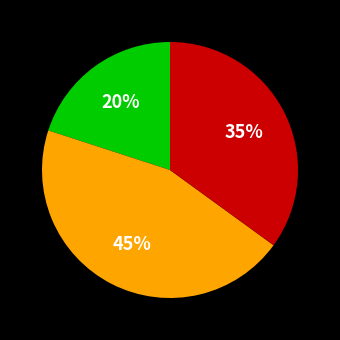

Is there a majority slice in this chart?

No